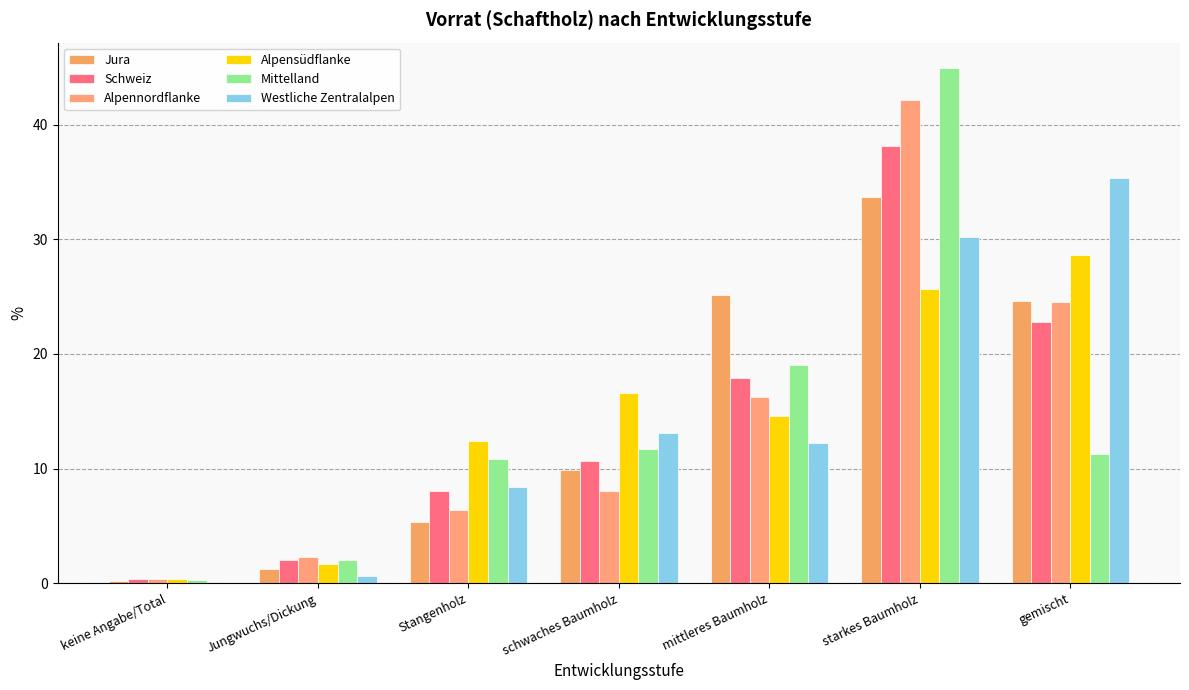

Which category has the highest value in the Mittelland series?

starkes Baumholz